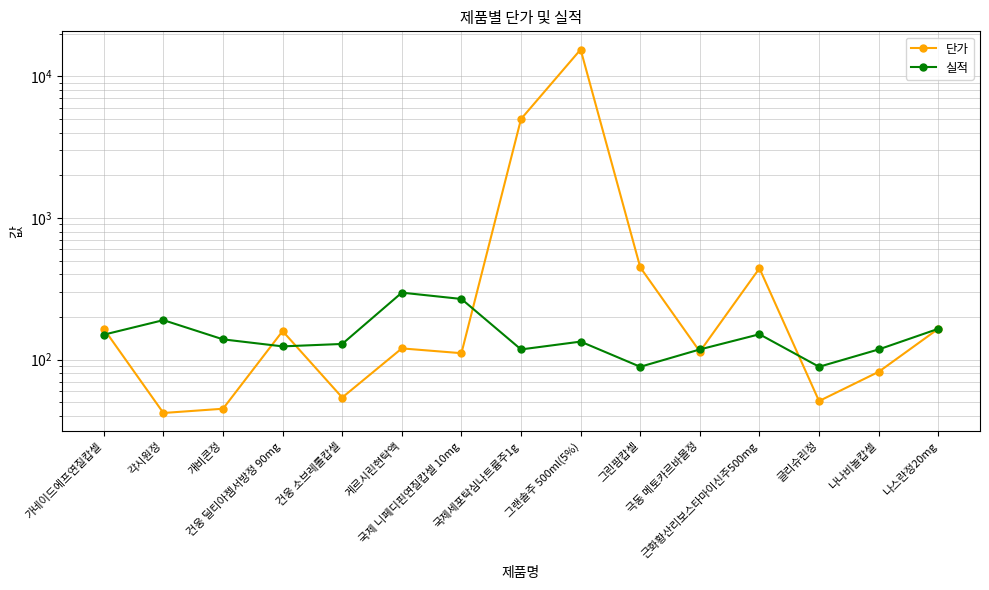

At which category does the chart reach its minimum across all series?

각시원정